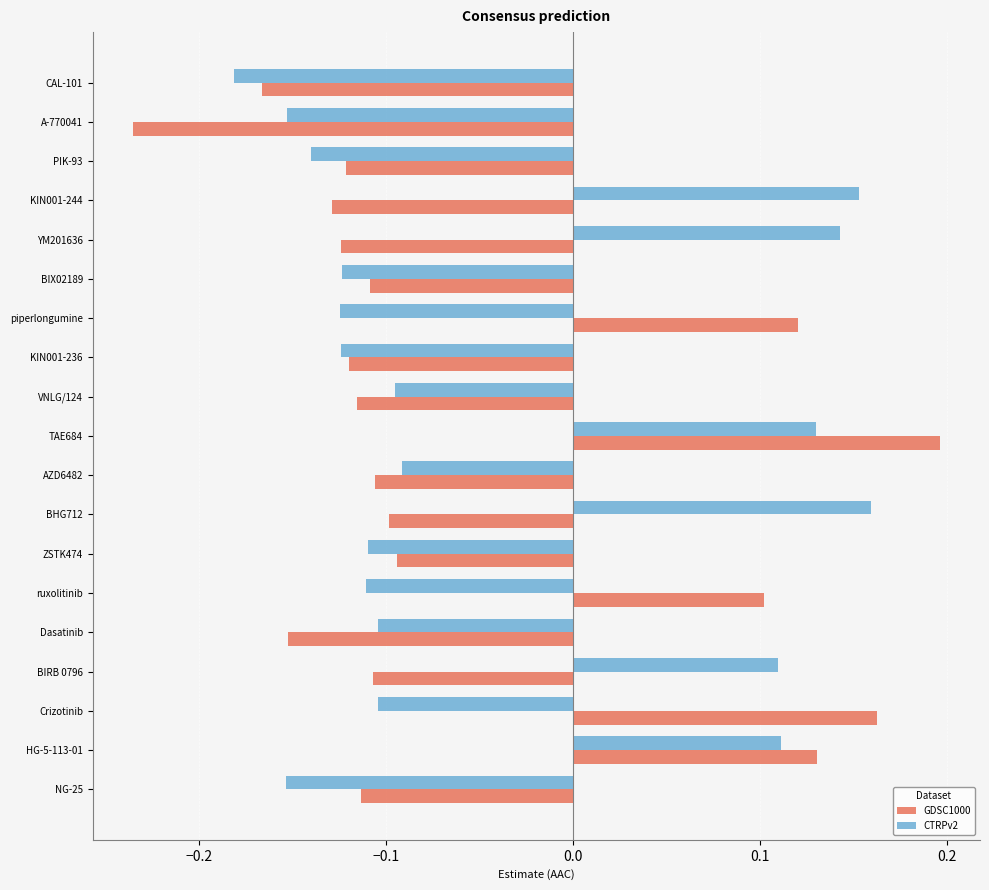

The value of GDSC1000 at KIN001-244 is -0.0. True or false?

False